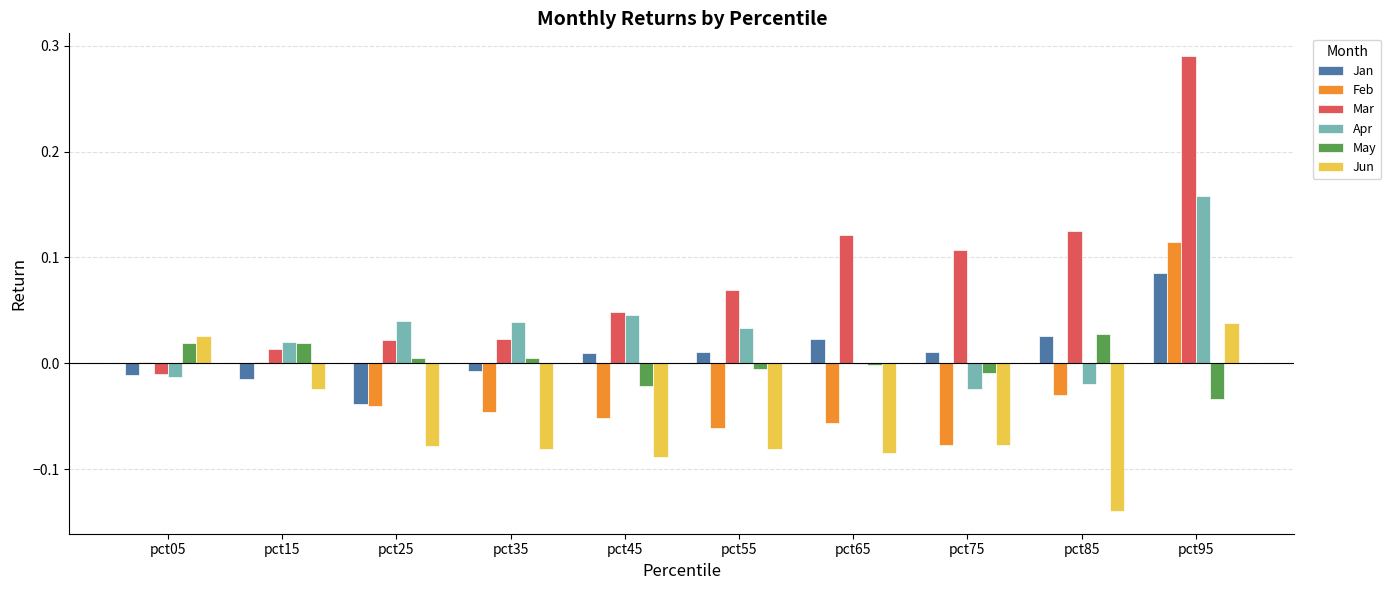

At which category is the sum across all series the highest?

pct95